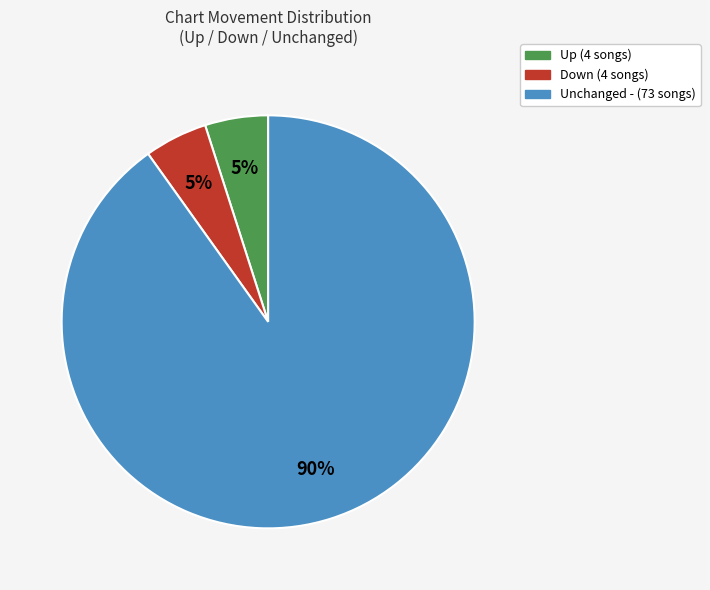

To the nearest percent, what is the average slice percentage?

33%